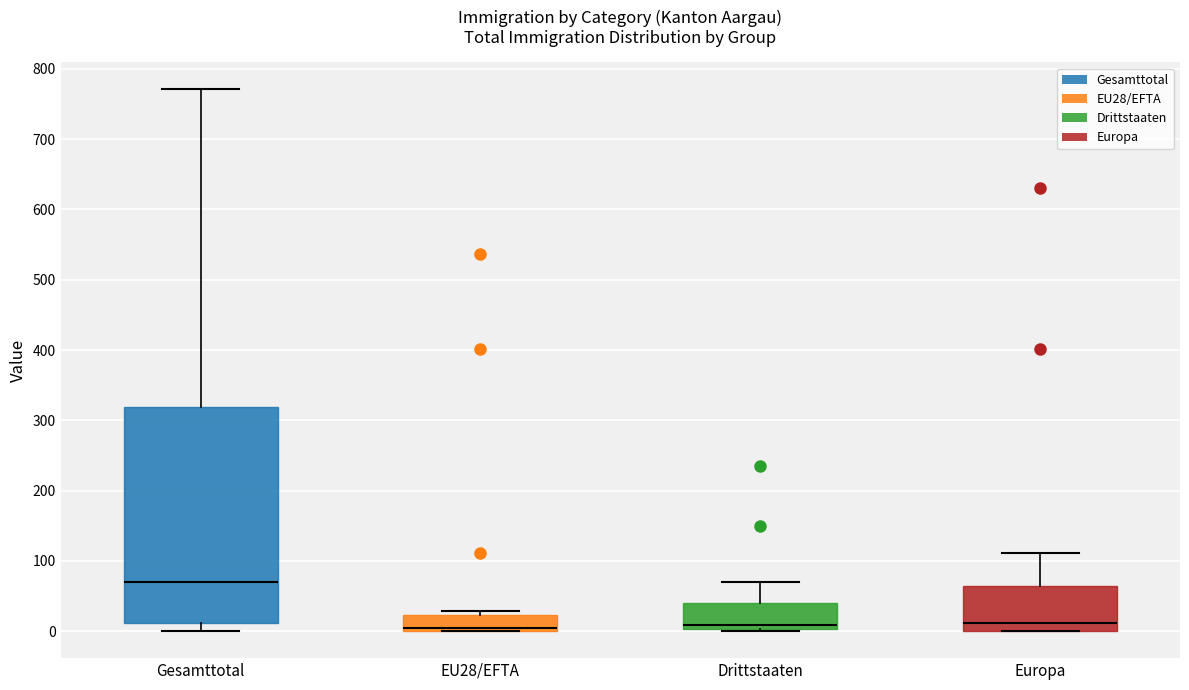

Reading left to right, read every box against the y-axis: the position of its median line, the range the box covers, and the ends of its whiskers. The values are not printed on the chart, so give them approximately, as read against the axis.

Gesamttotal: median 70, box 10 to 320, whiskers 0 to 770
EU28/EFTA: median 0 (just above the box's lower edge), box 0 to 20, whiskers 0 to 30
Drittstaaten: median 10, box 0 to 40, whiskers 0 (just below the box's lower edge) to 70
Europa: median 10, box 0 to 60, whiskers 0 to 110